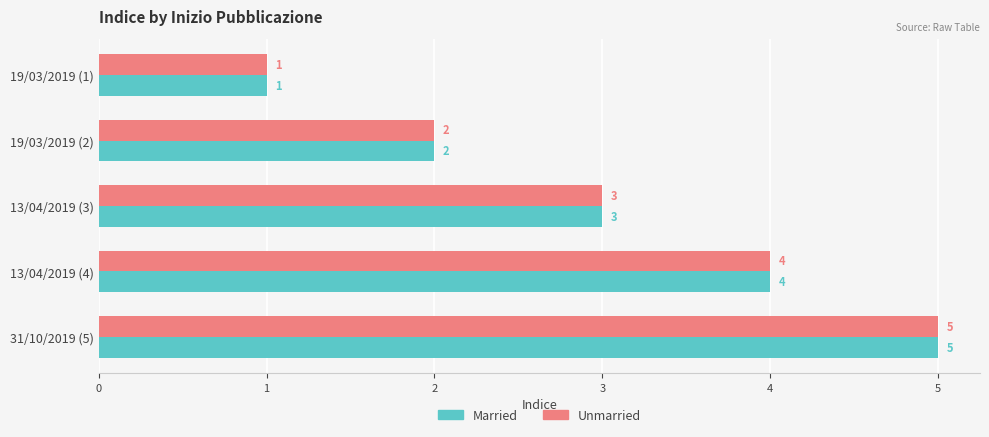

At which label is Unmarried closest to 3?

13/04/2019 (3)